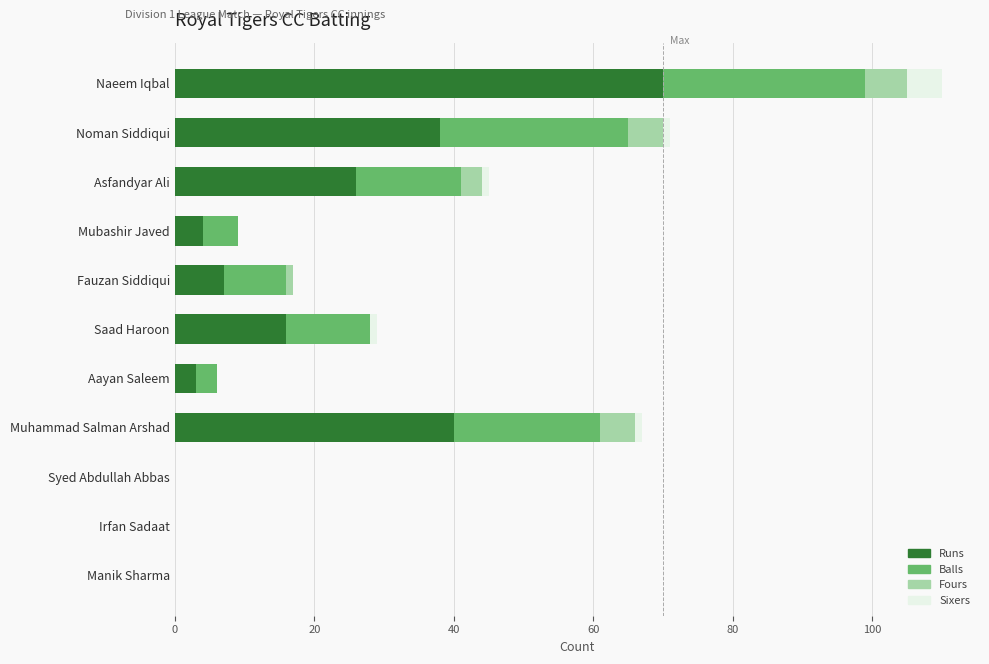

At which category is the sum across all series the highest?

Naeem Iqbal